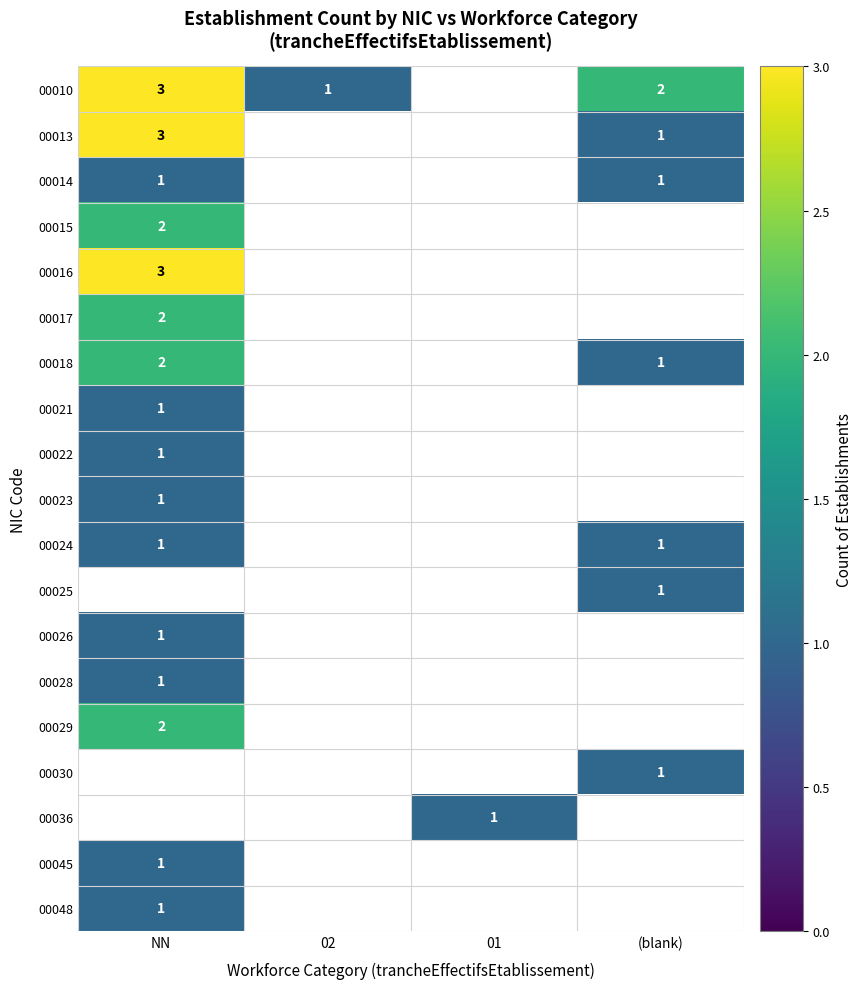

The 00010 series shows 1 at 02. True or false?

True